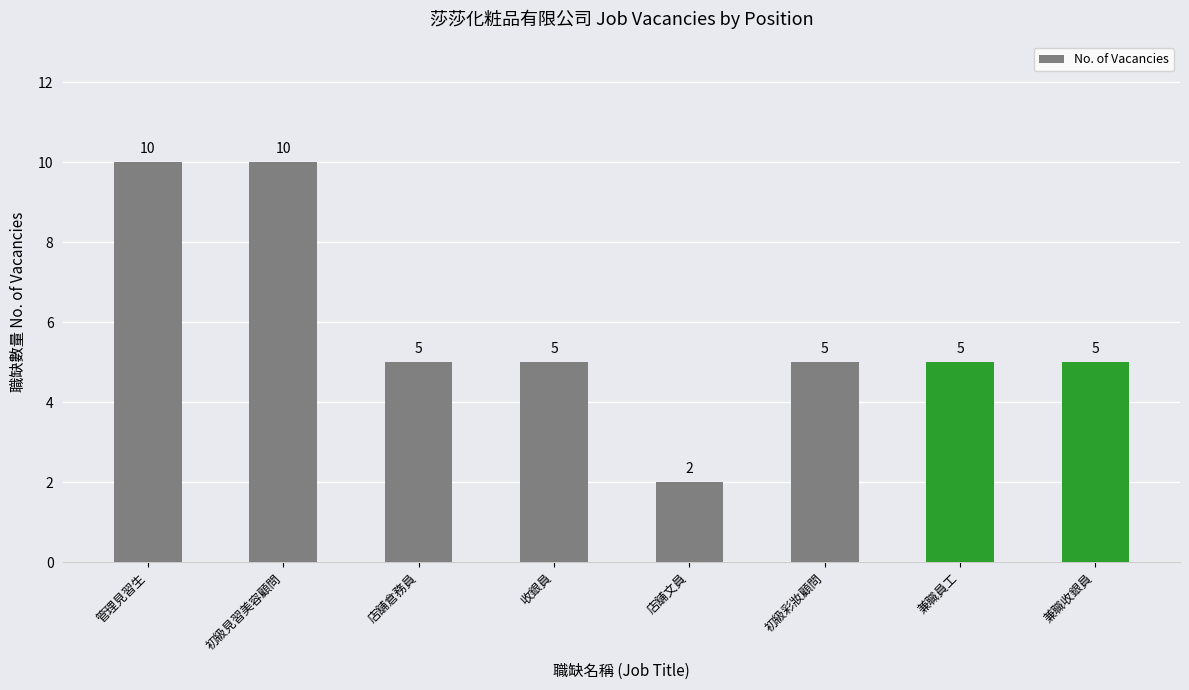

What is the sum of all values?

47